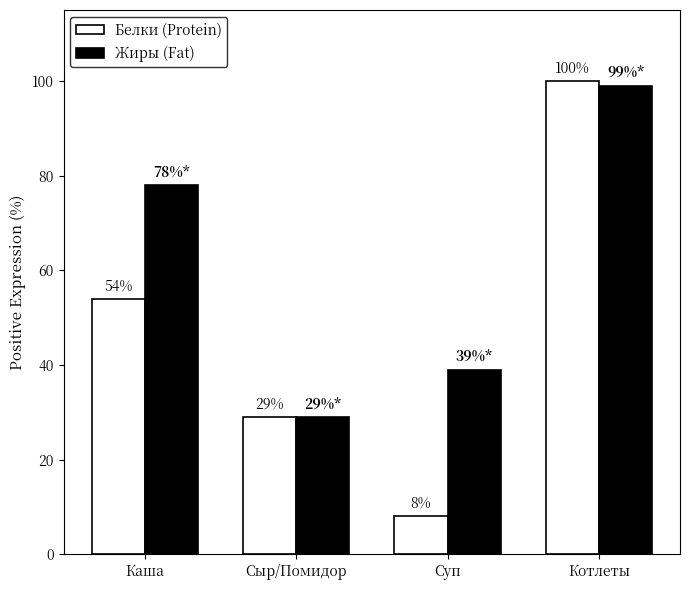

Reading left to right, extract all data points from this chart.

Белки (Protein): Каша=54	Сыр/Помидор=29	Суп=8	Котлеты=100
Жиры (Fat): Каша=78	Сыр/Помидор=29	Суп=39	Котлеты=99